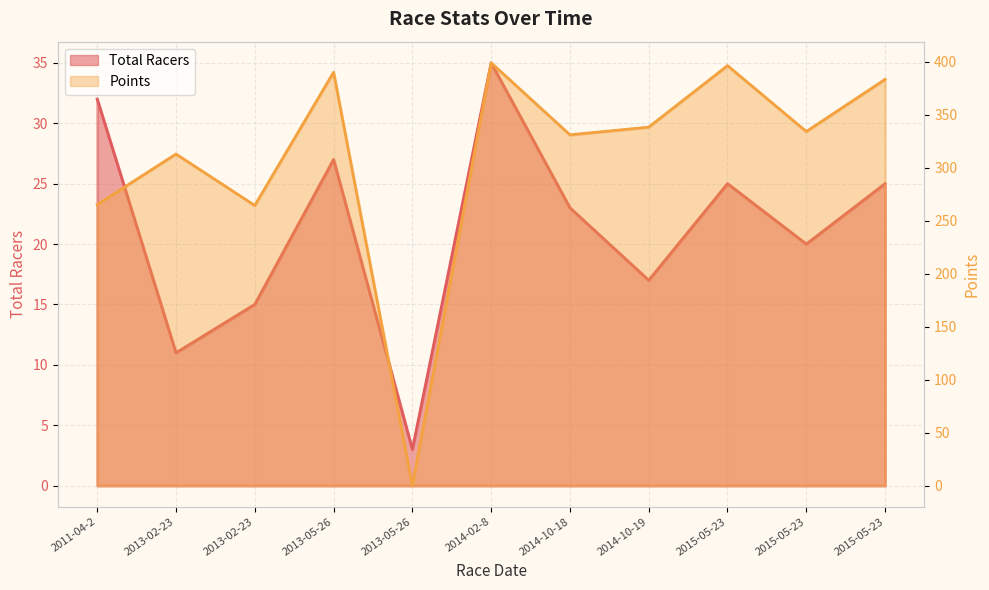

How many data points in Total Racers are above 23?

5